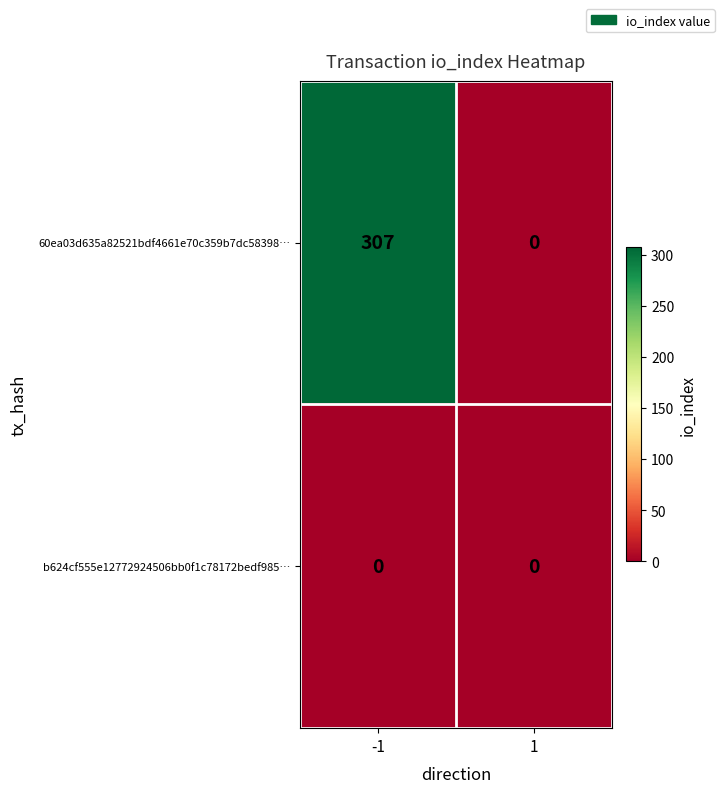

Which series changed the most between -1 and 1?

60ea03d635a82521bdf4661e70c359b7dc58398…